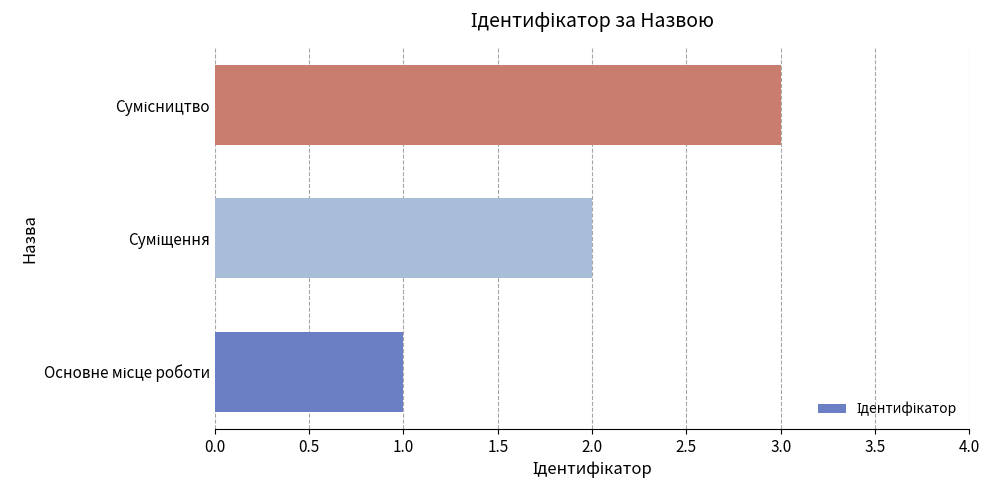

Are the bars grouped side by side (vs. stacked)?

No